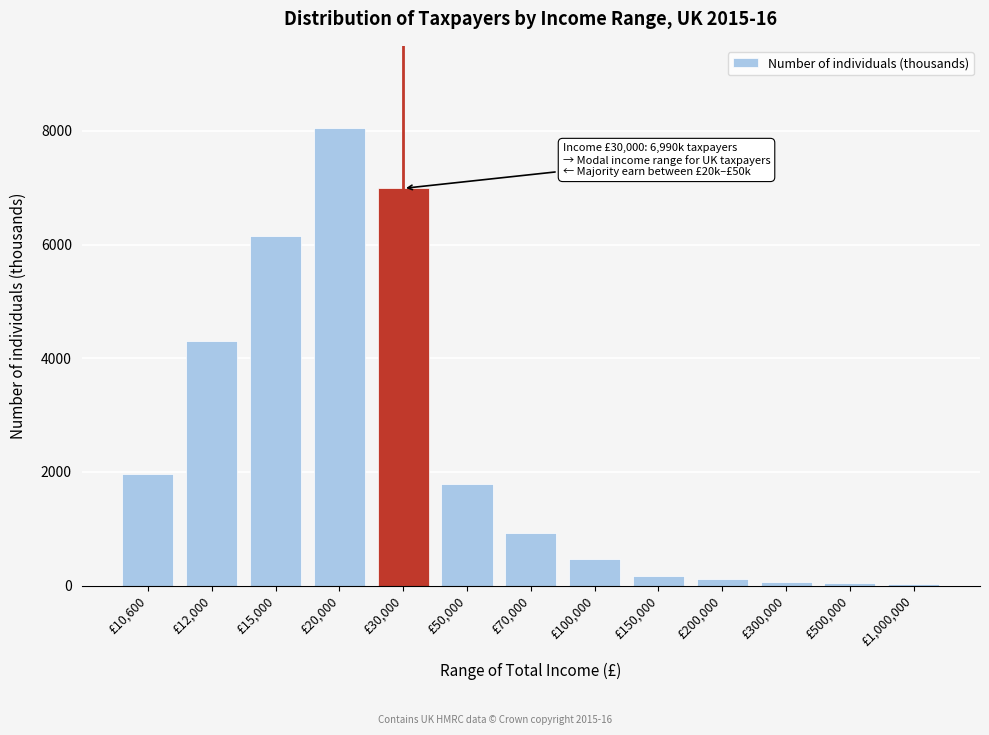

What is the sum of all values?

31029